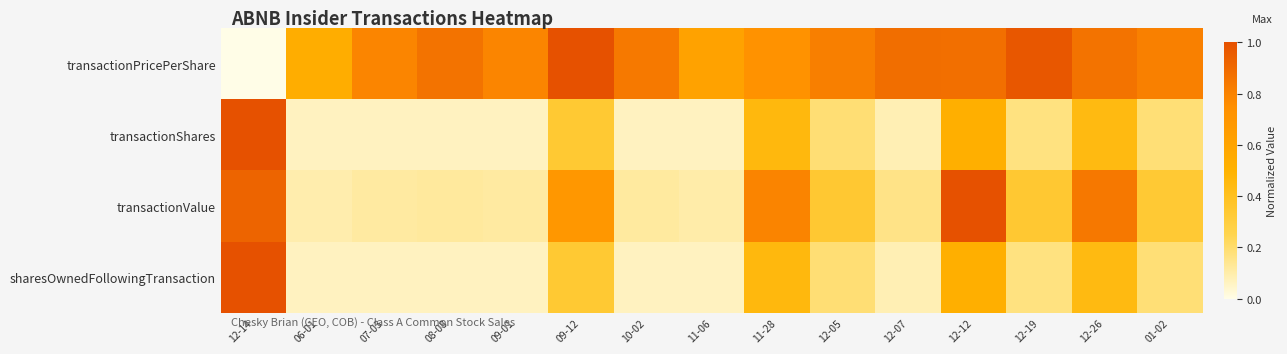

At which category is the sum across all series the highest?

12-12